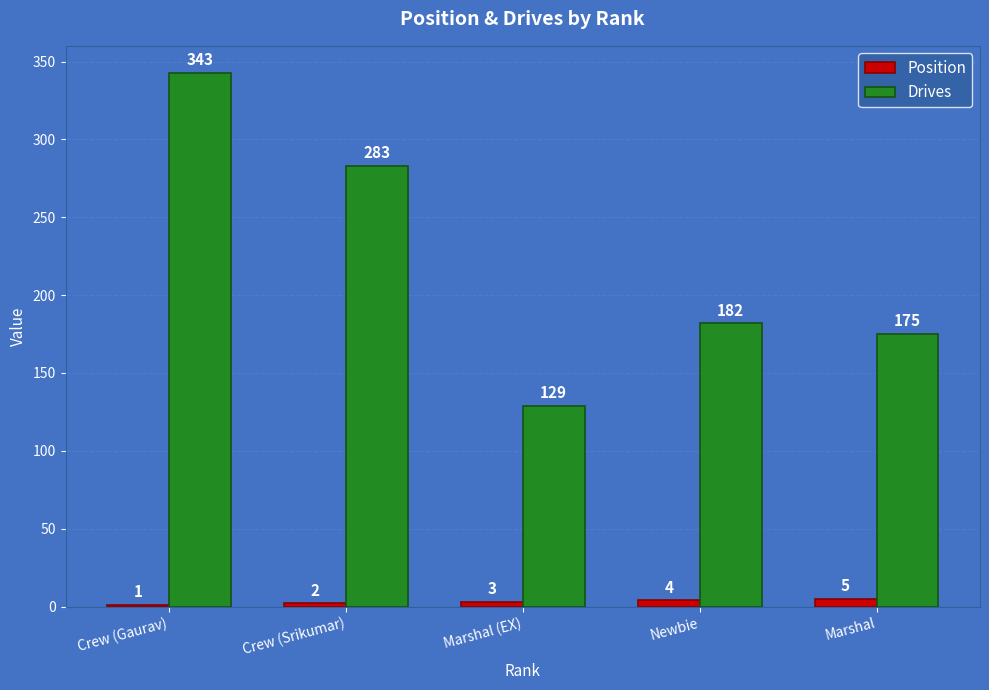

What is the sum of all Position values?

15